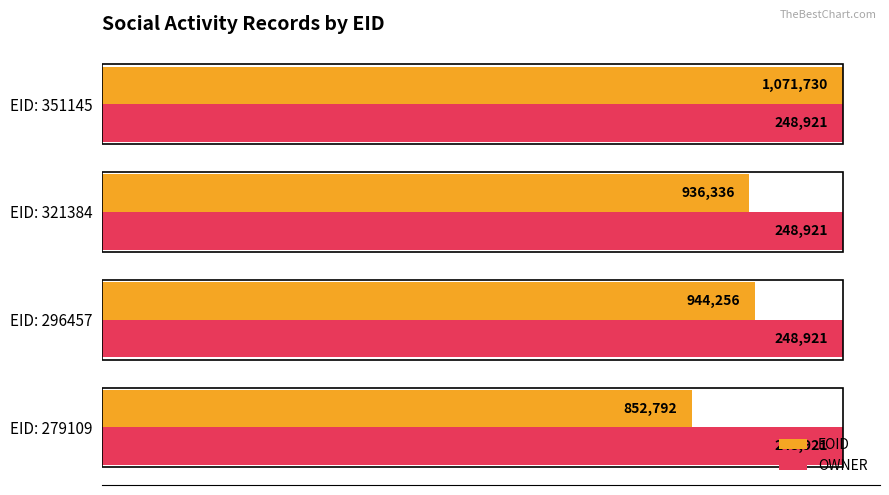

What are all the series names shown in the legend?

EOID, OWNER